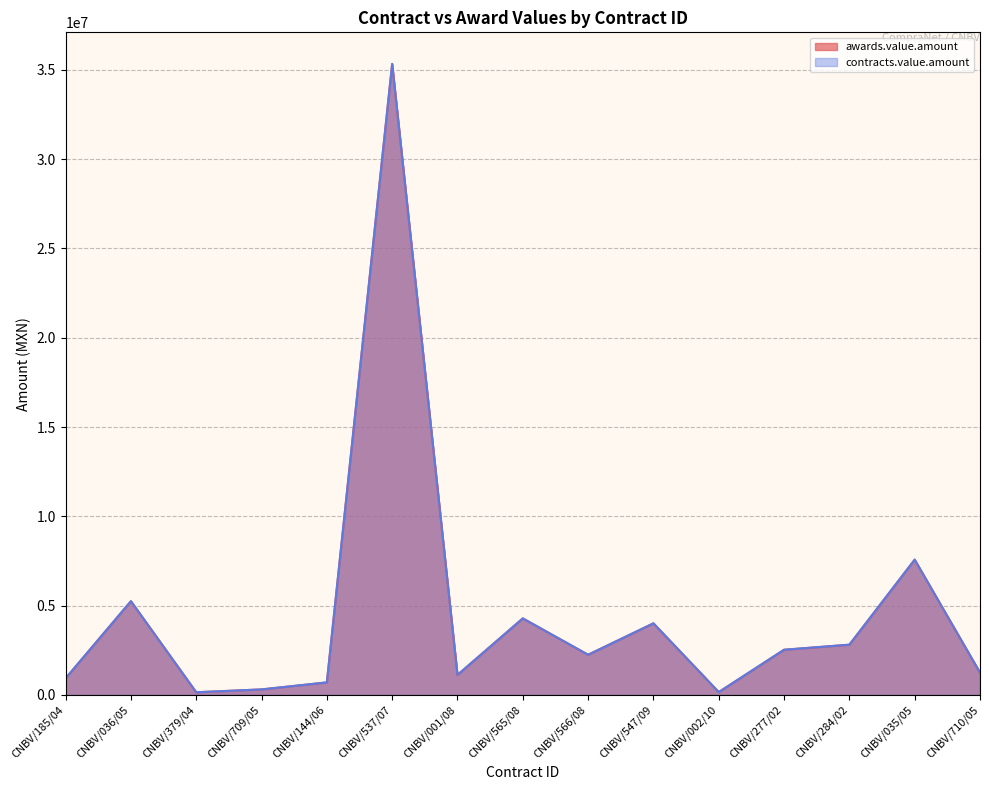

What is the value of the contracts.value.amount point at the 3rd from the left?

150000.0